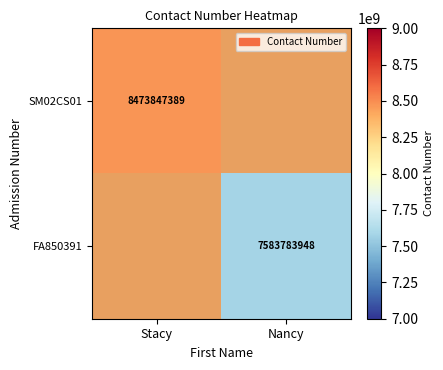

Which has a higher value, Nancy or Stacy?

Stacy